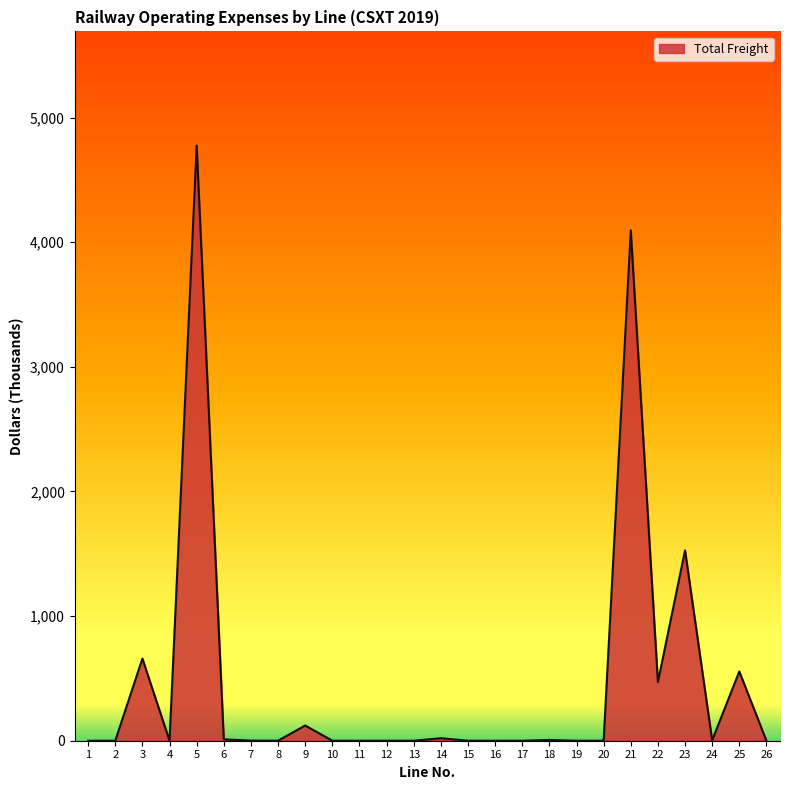

What is the greatest value displayed?

4775